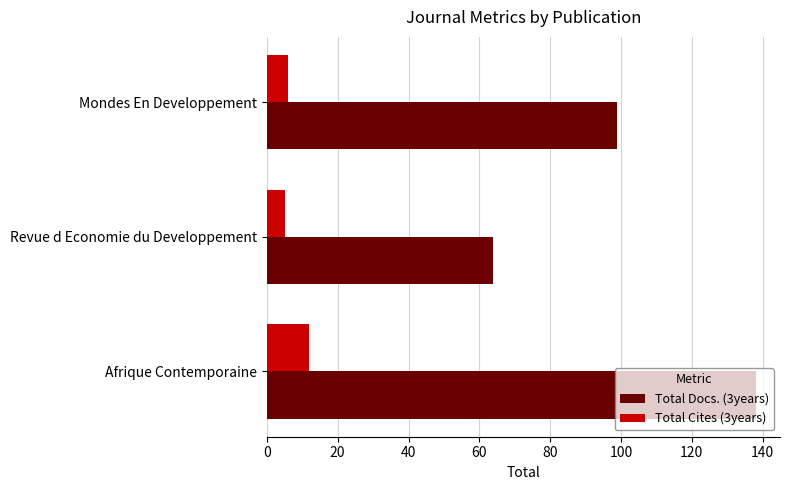

Rank the series by their average value, from lowest to highest.

Total Cites (3years), Total Docs. (3years)